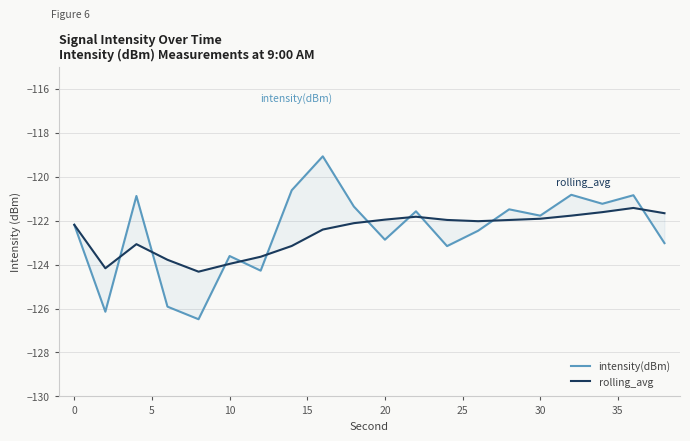

What is the sum of all intensity(dBm) values?

-2449.7